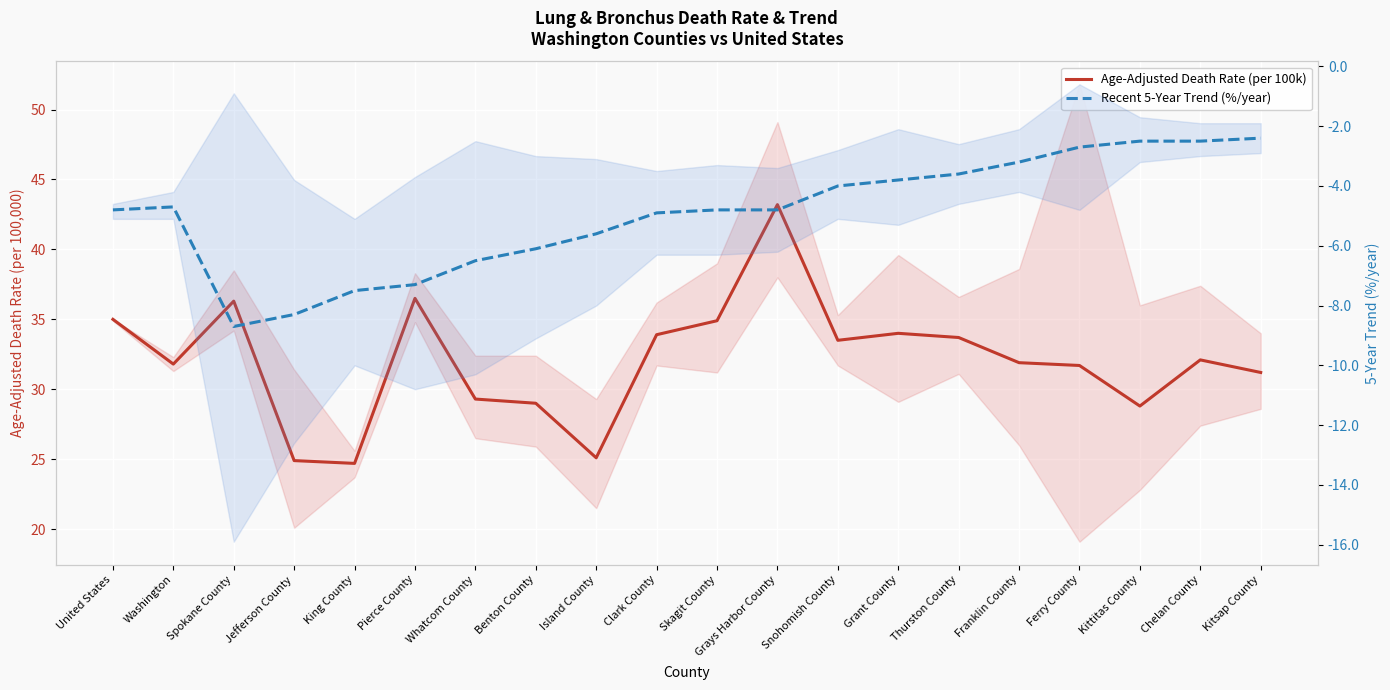

True or false: Age-Adjusted Death Rate (per 100k) has more than 0 points higher than both neighbors.

True